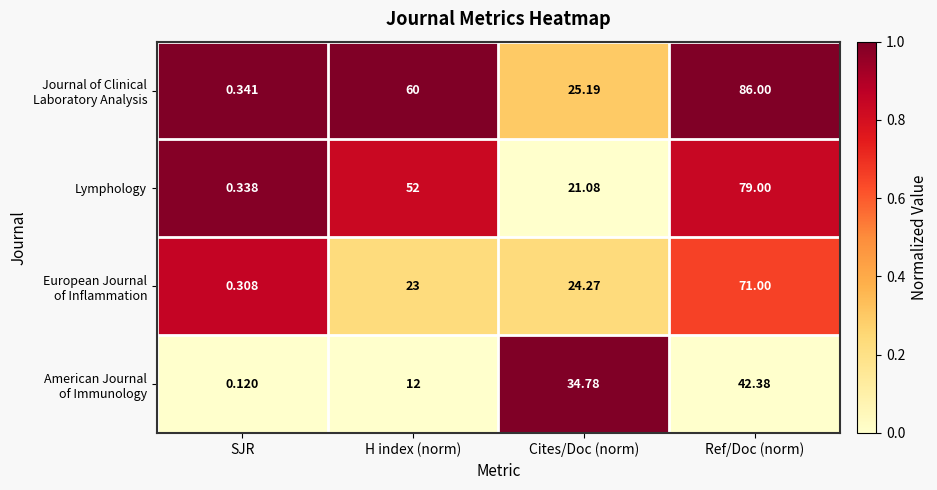

At which category does the chart reach its minimum across all series?

SJR